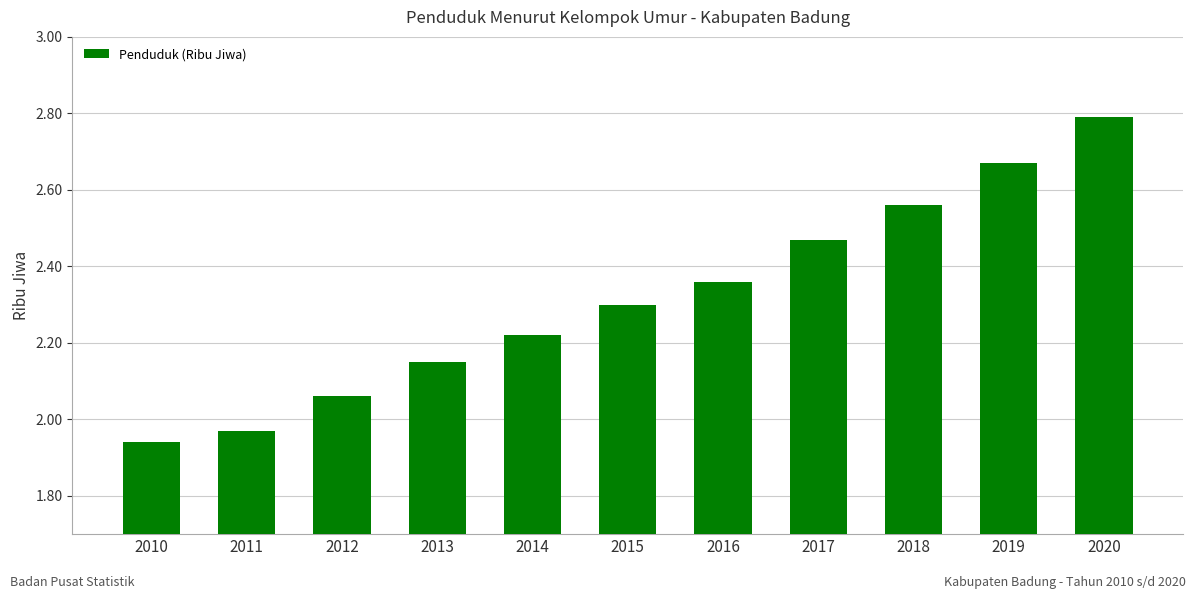

Which label corresponds to the smallest value in the chart?

2010